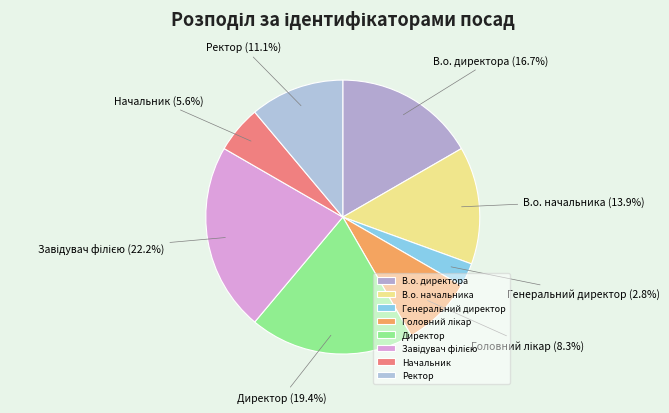

Which has a higher value, В.о. директора or Директор?

Директор